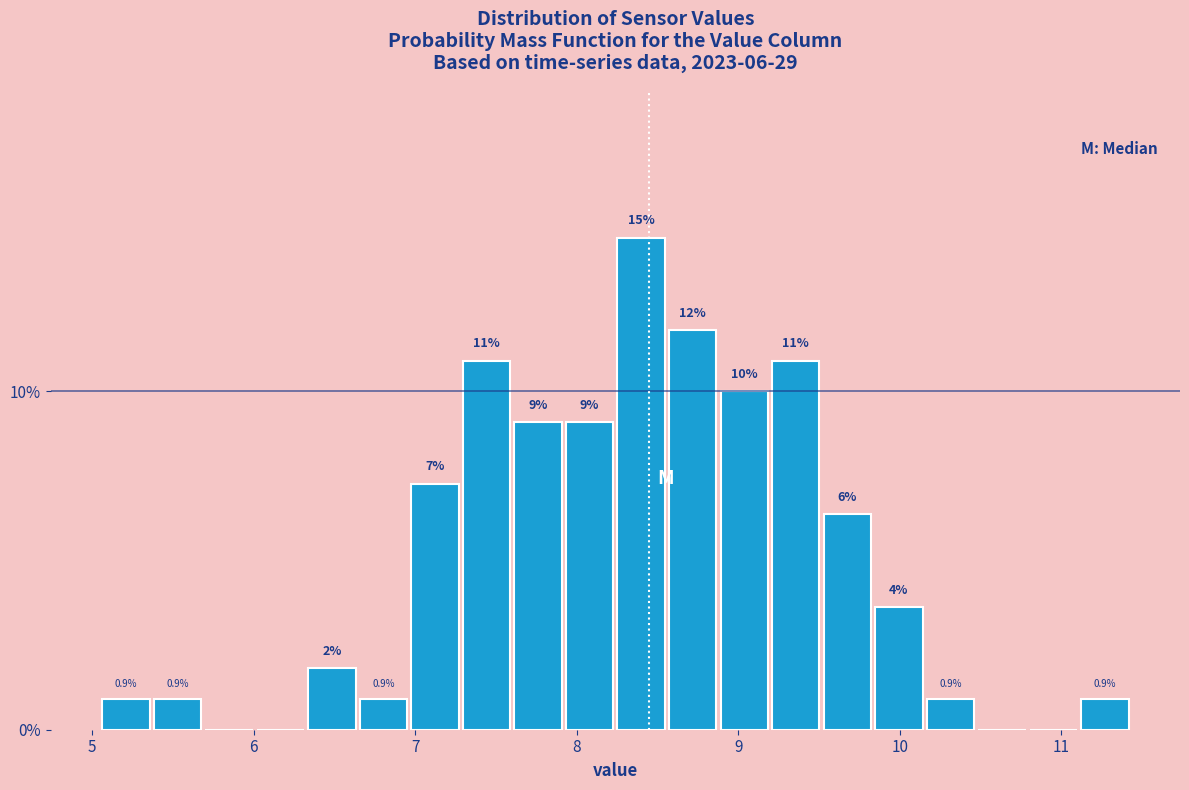

Around what value on the x-axis is the tallest bar? Give the approximate position of its centre, as read against the axis.

8.4